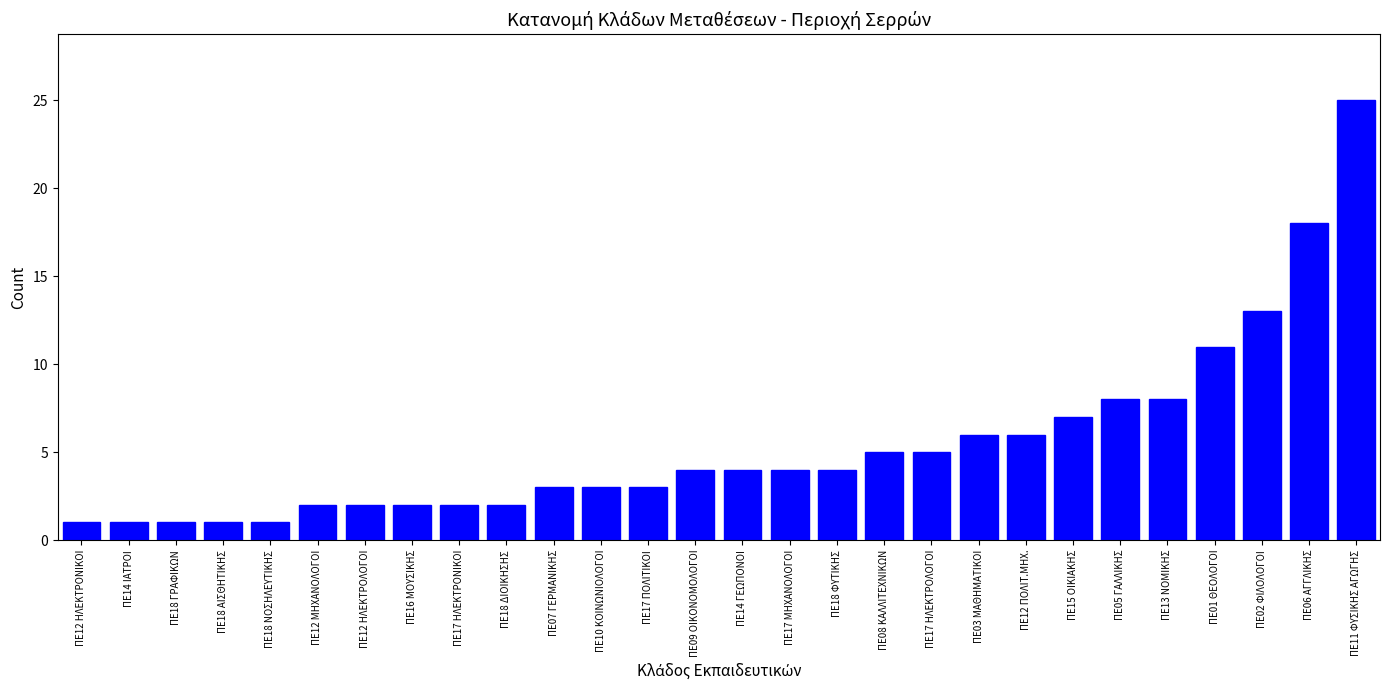

Reading left to right, list all the values displayed in this chart.

1	1	1	1	1	2	2	2	2	2	3	3	3	4	4	4	4	5	5	6	6	7	8	8	11	13	18	25